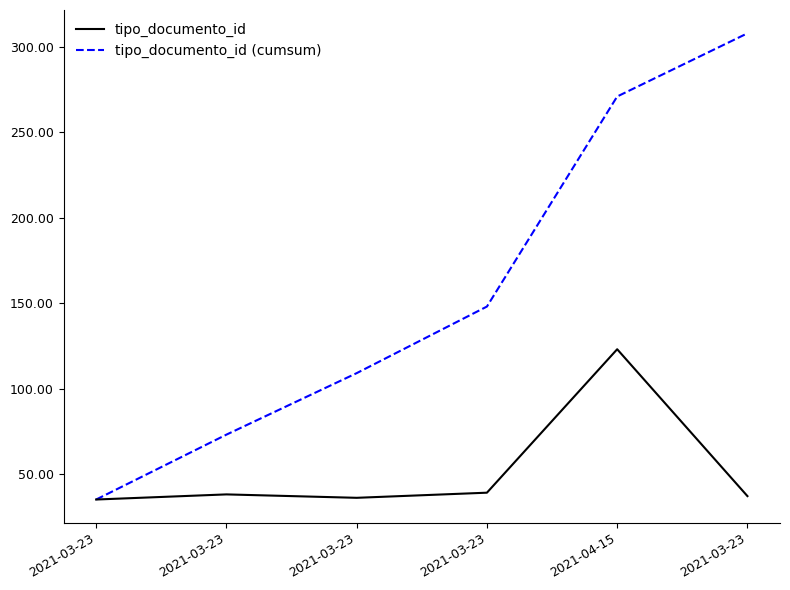

Does the chart display data point markers on the line(s)?

No